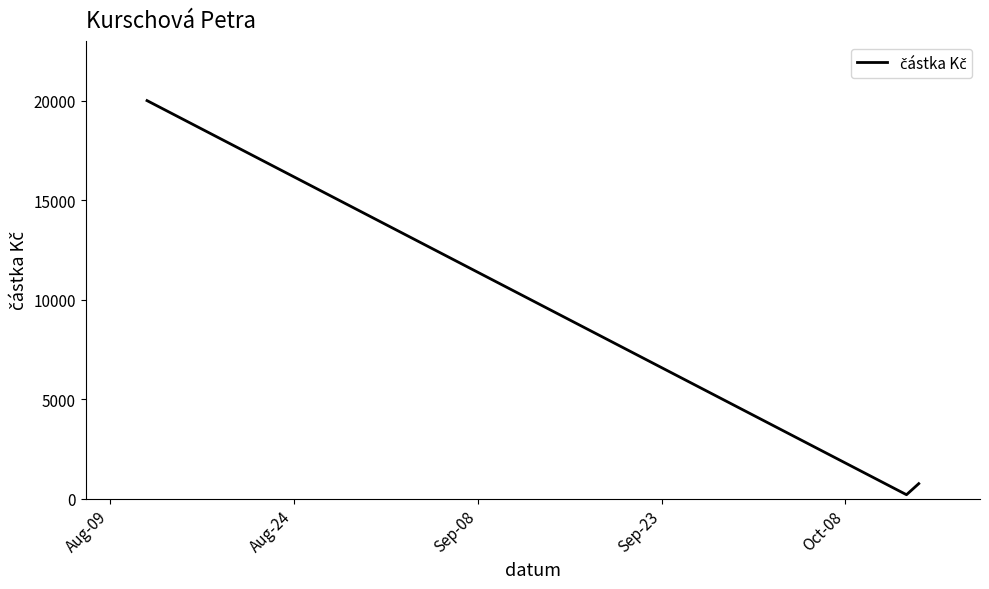

What is the greatest value displayed?

20000